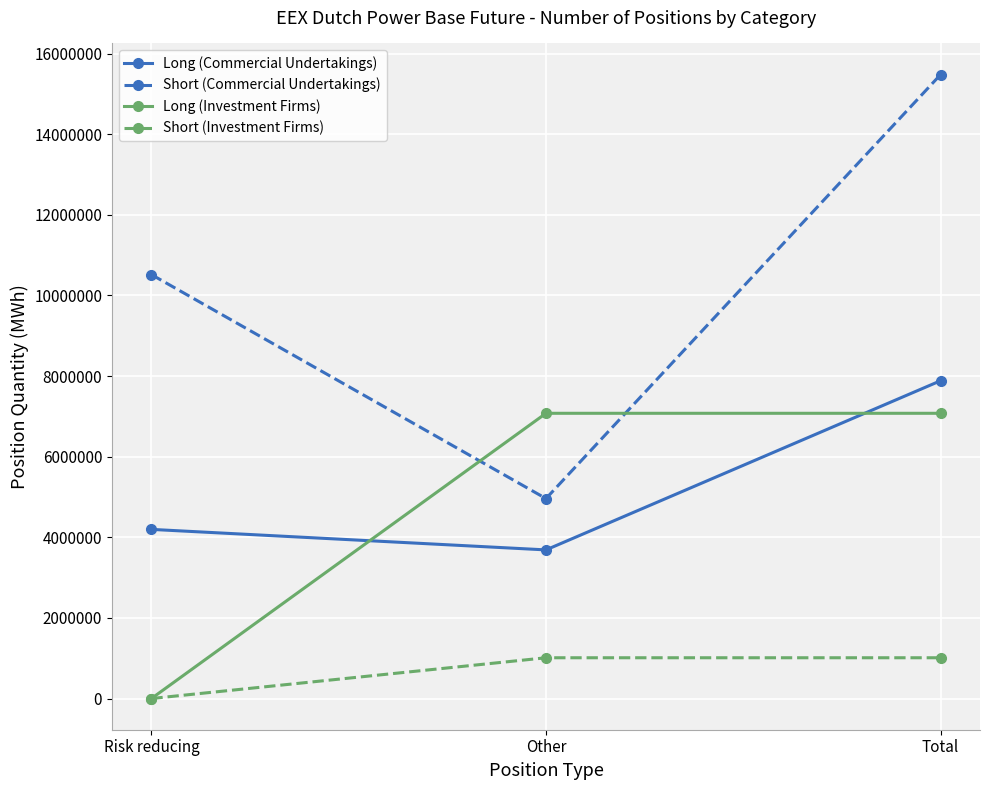

What is the difference between the maximum and second lowest values in the Short (Commercial Undertakings) series?

4960159